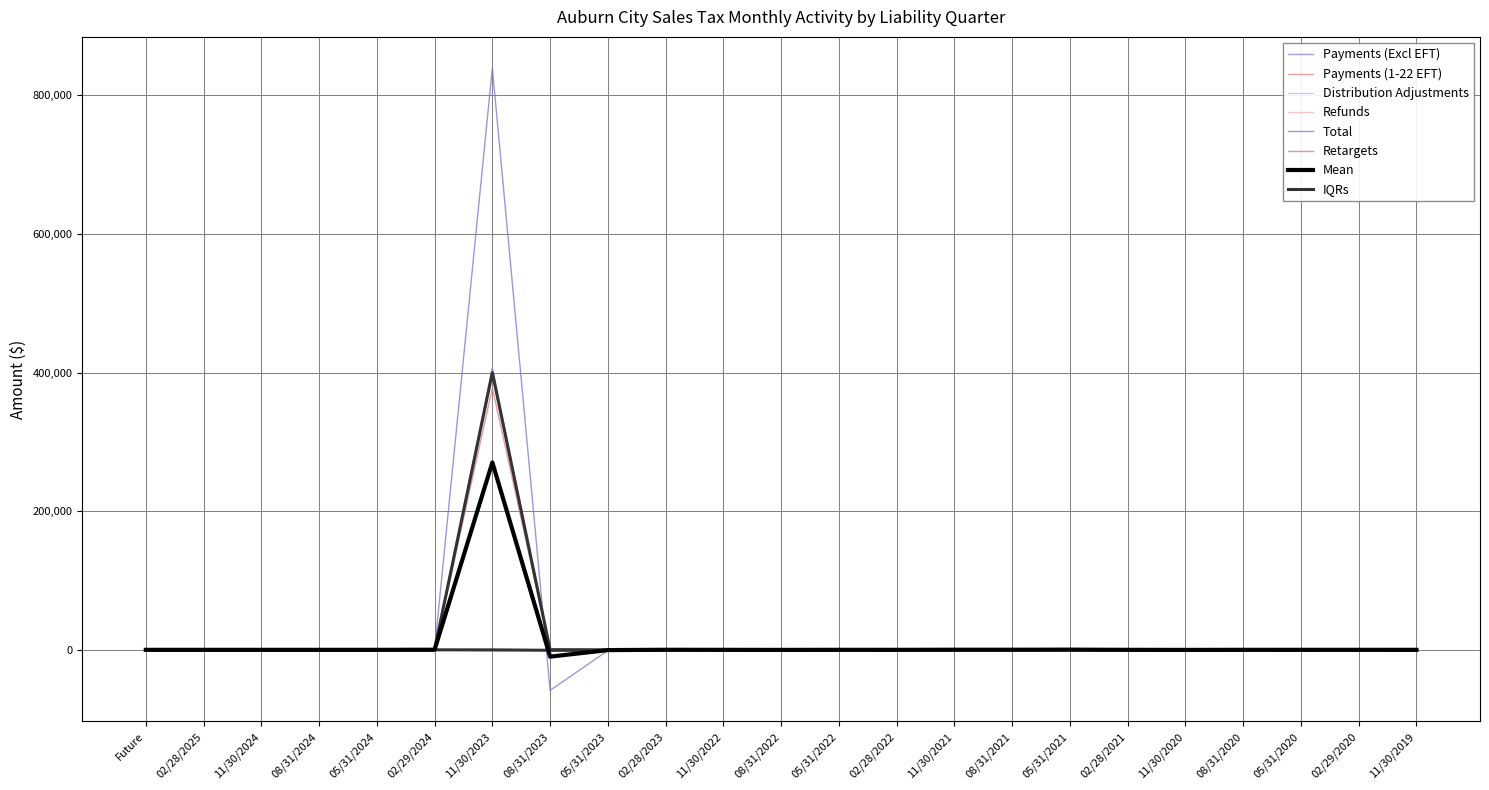

The value of Distribution Adjustments at 05/31/2020 is 39.1. True or false?

False